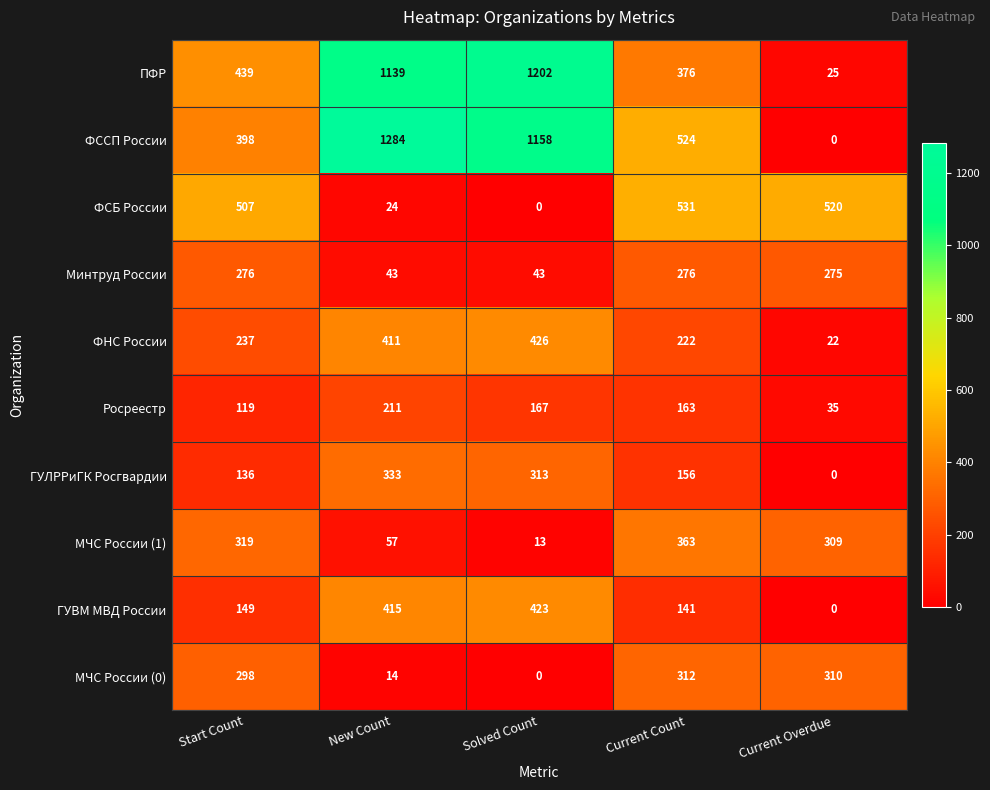

The value of МЧС России (0) at Solved Count is -152. True or false?

False